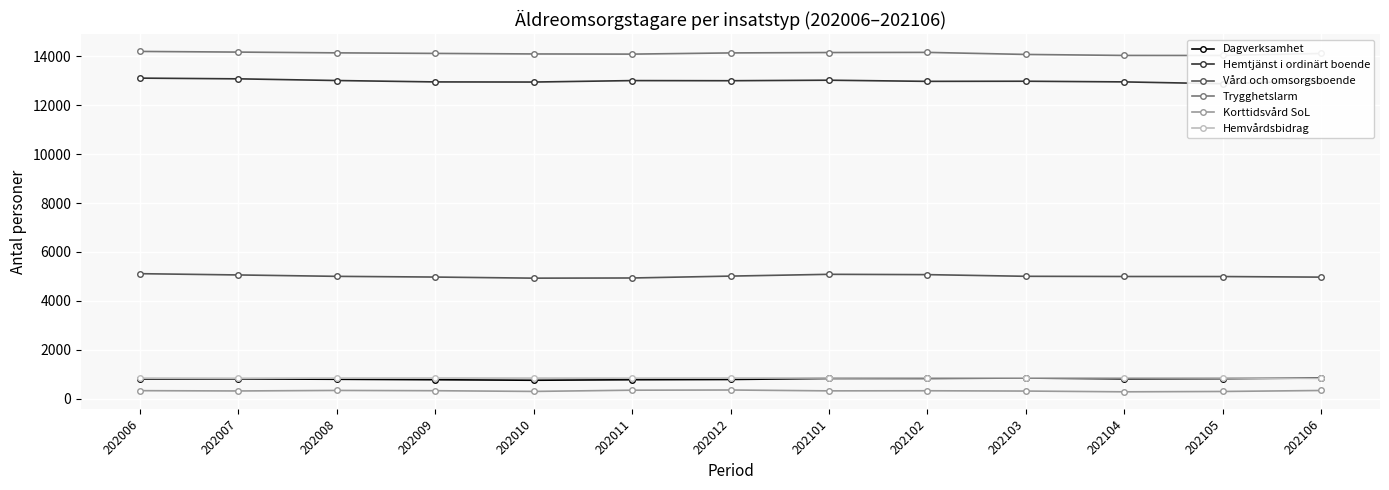

In Korttidsvård SoL, how many points are lower than both neighbors (excluding endpoints)?

4